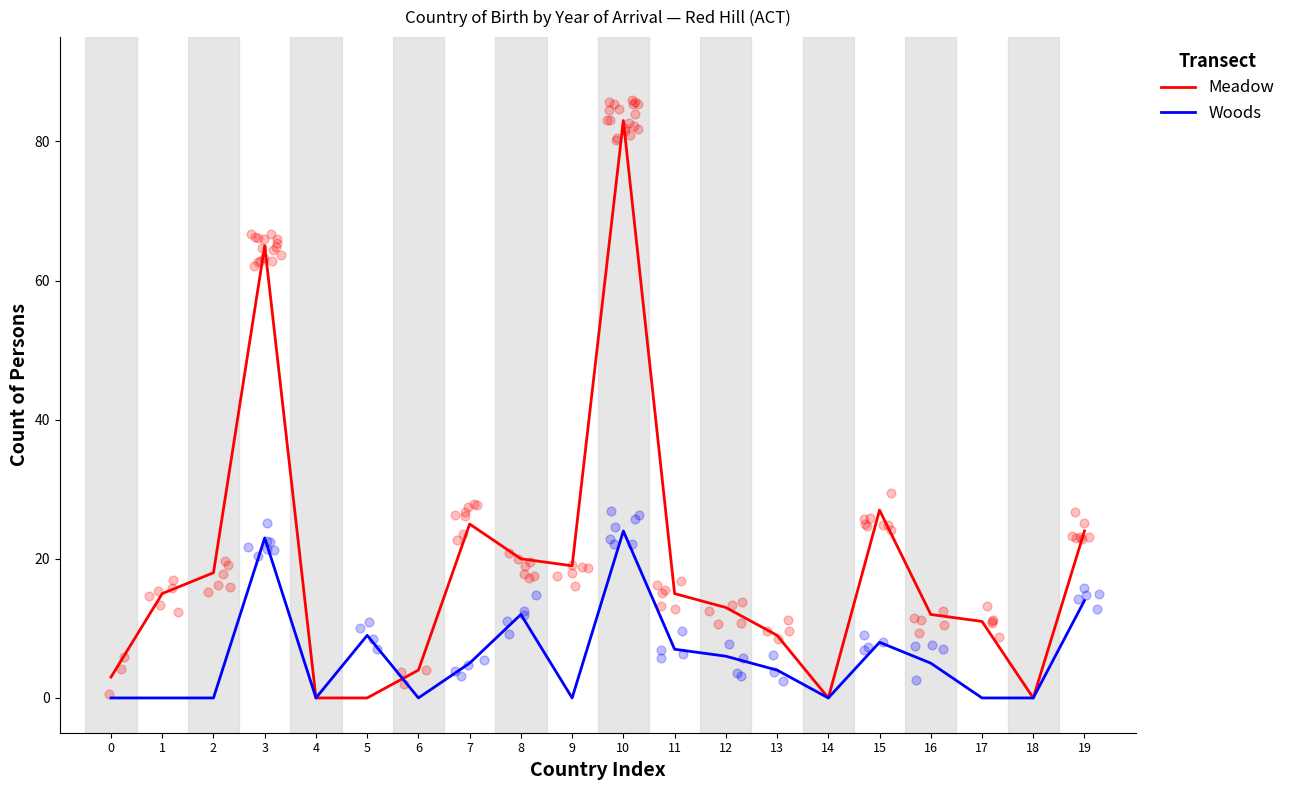

At how many categories does at least one series exceed 10?

13